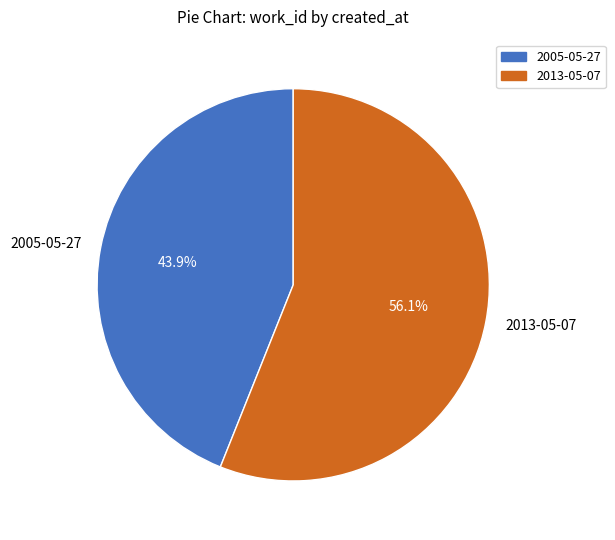

Count the number of slices in the pie.

2